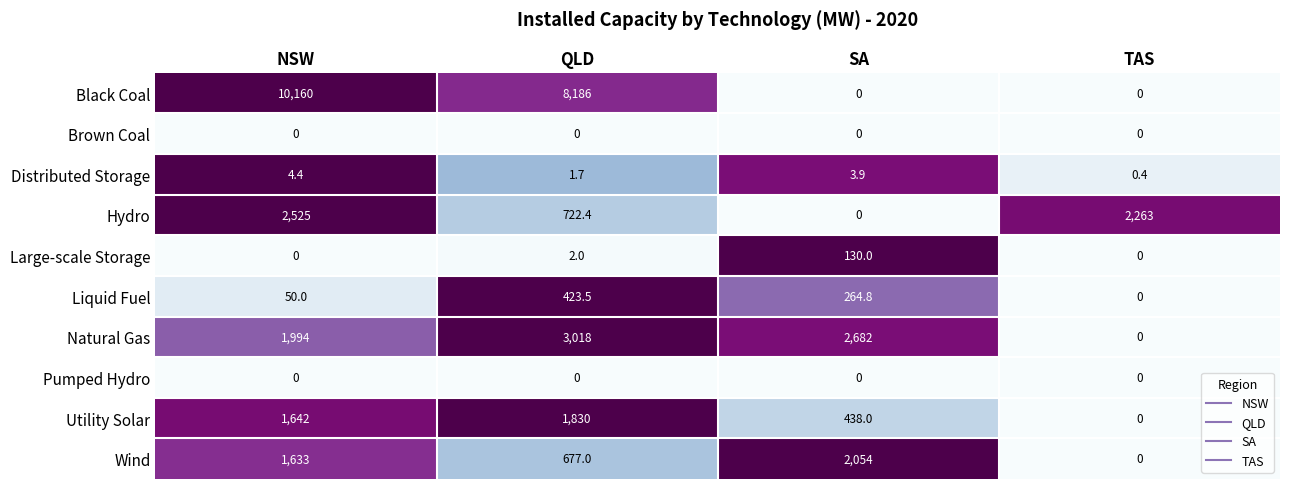

Is it true that Brown Coal equals 0.0 at TAS?

True